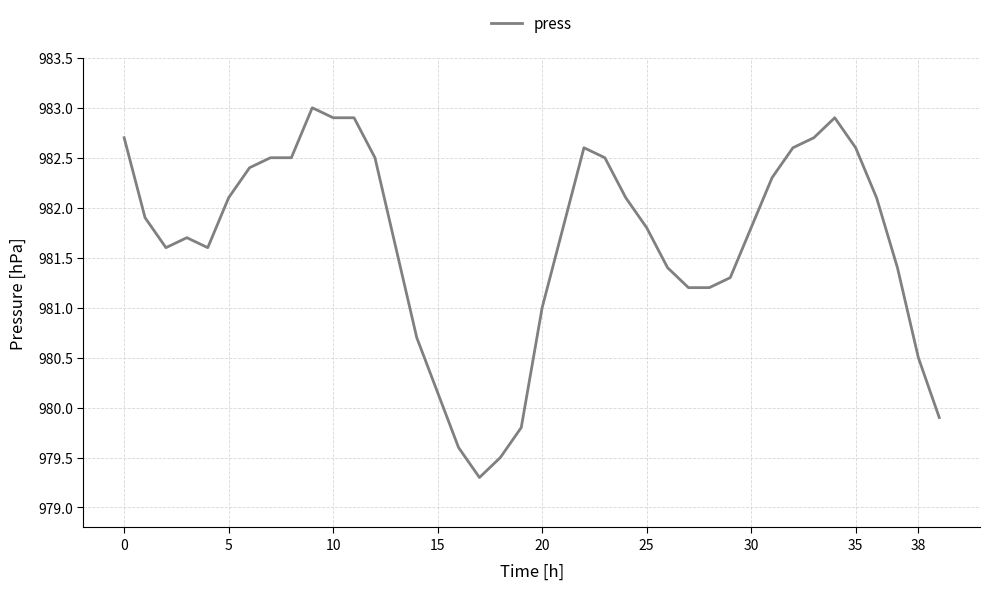

What is the minimum value shown in the chart?

979.3